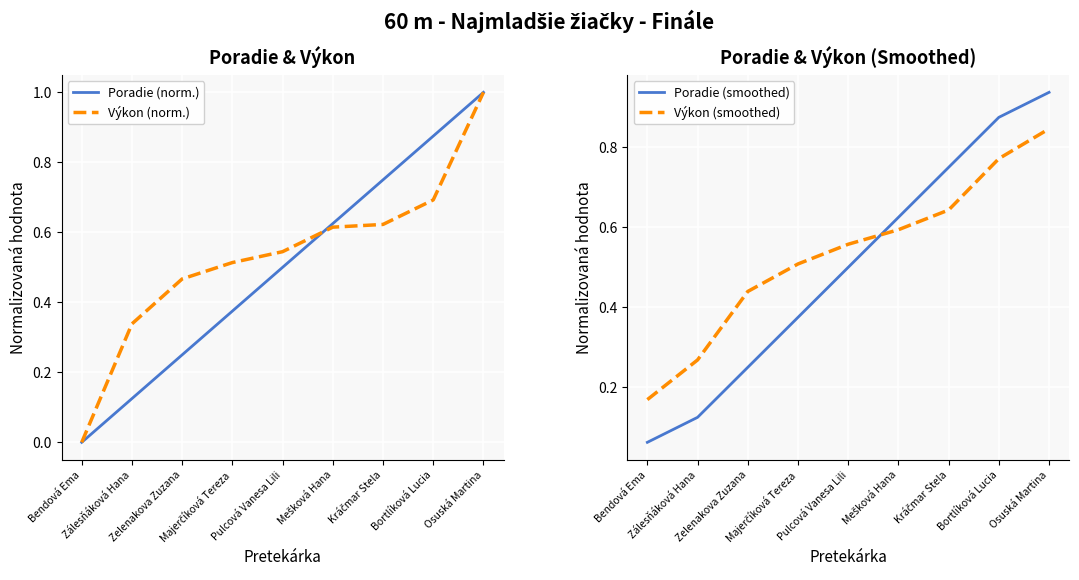

What are all the series names shown in the legend?

Poradie (norm.), Výkon (norm.), Poradie (smoothed), Výkon (smoothed)